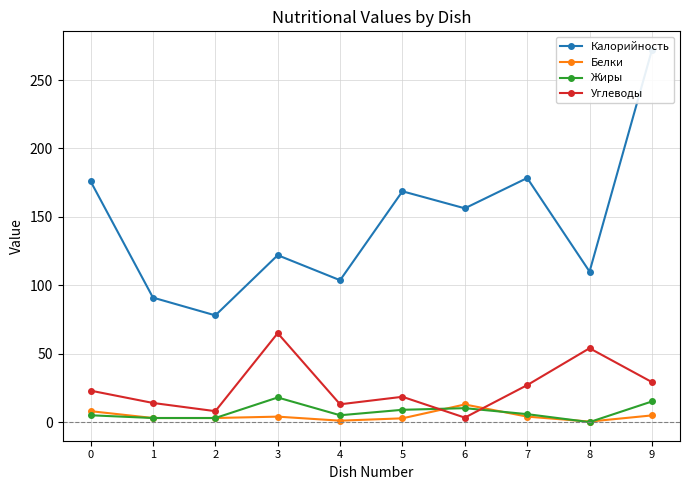

Which series has the largest total across all categories?

Калорийность